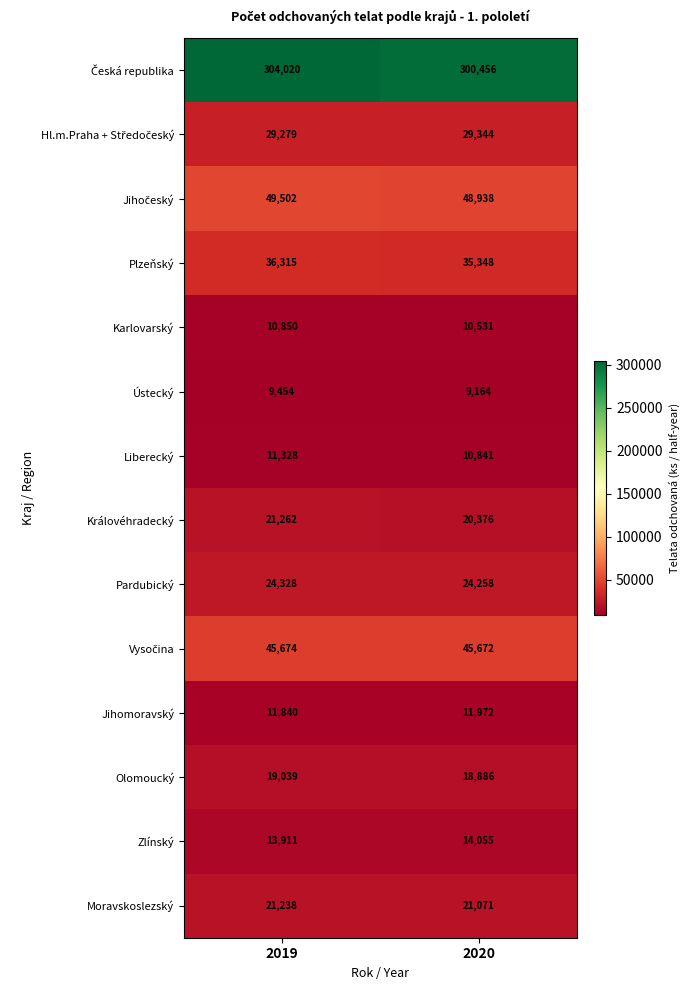

Which category has the highest value across all series?

2019